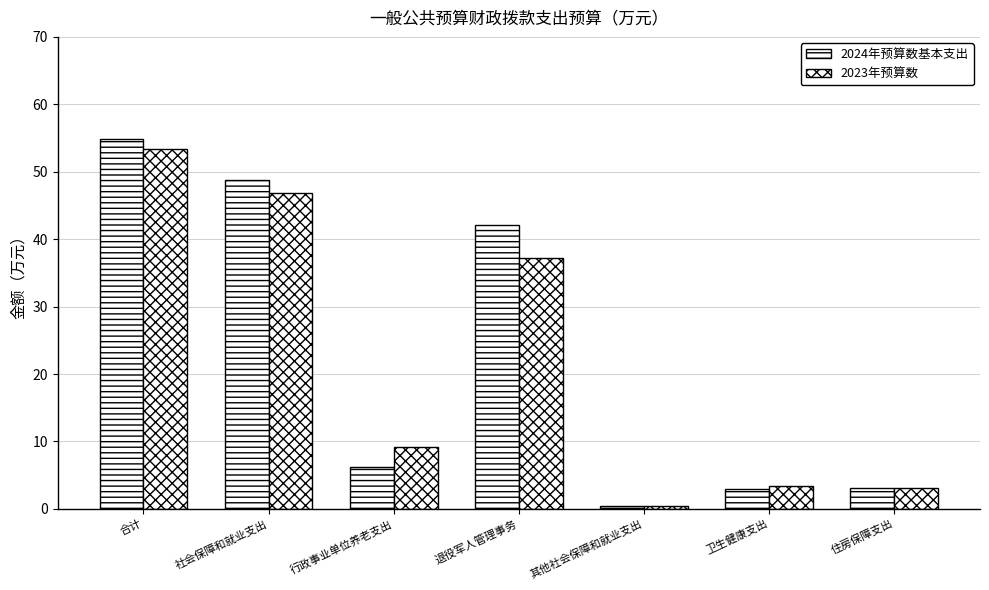

What is the difference between the second highest and second lowest values in the 2023年预算数 series?

43.8